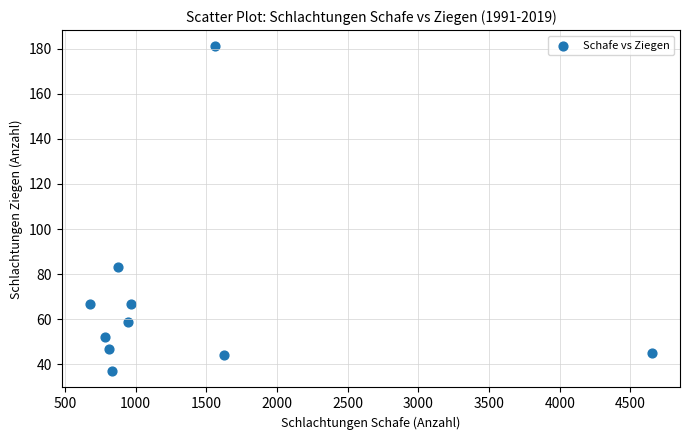

What Y value in the scatter plot is closest to 109?

83